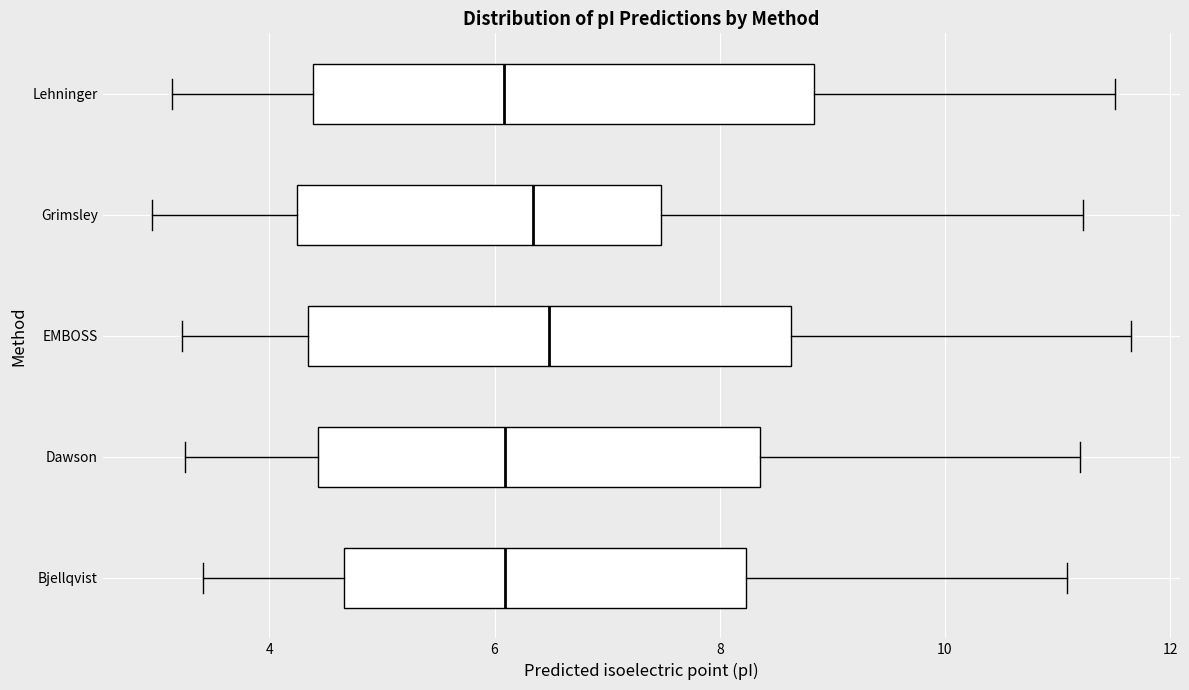

Reading bottom to top, transcribe this box plot: for each box, give where its median line is, the range the box spans, and where its two whiskers end, as read against the x-axis. The values are not printed on the chart, so give them approximately, as read against the axis.

Bjellqvist: median 6.0, box 4.6 to 8.2, whiskers 3.4 to 11.0
Dawson: median 6.0, box 4.4 to 8.4, whiskers 3.2 to 11.2
EMBOSS: median 6.4, box 4.4 to 8.6, whiskers 3.2 to 11.6
Grimsley: median 6.4, box 4.2 to 7.4, whiskers 3.0 to 11.2
Lehninger: median 6.0, box 4.4 to 8.8, whiskers 3.2 to 11.6